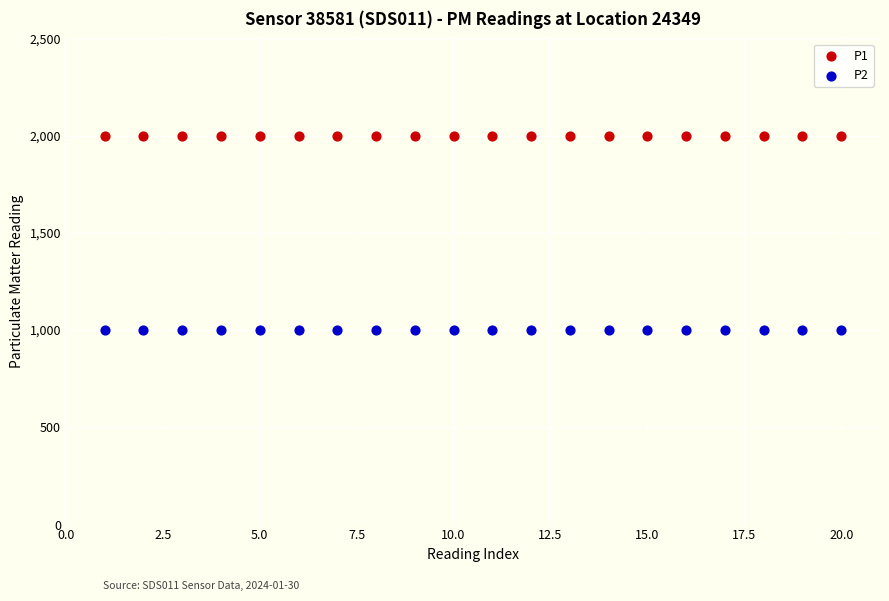

Which series contains the highest Y value?

P1